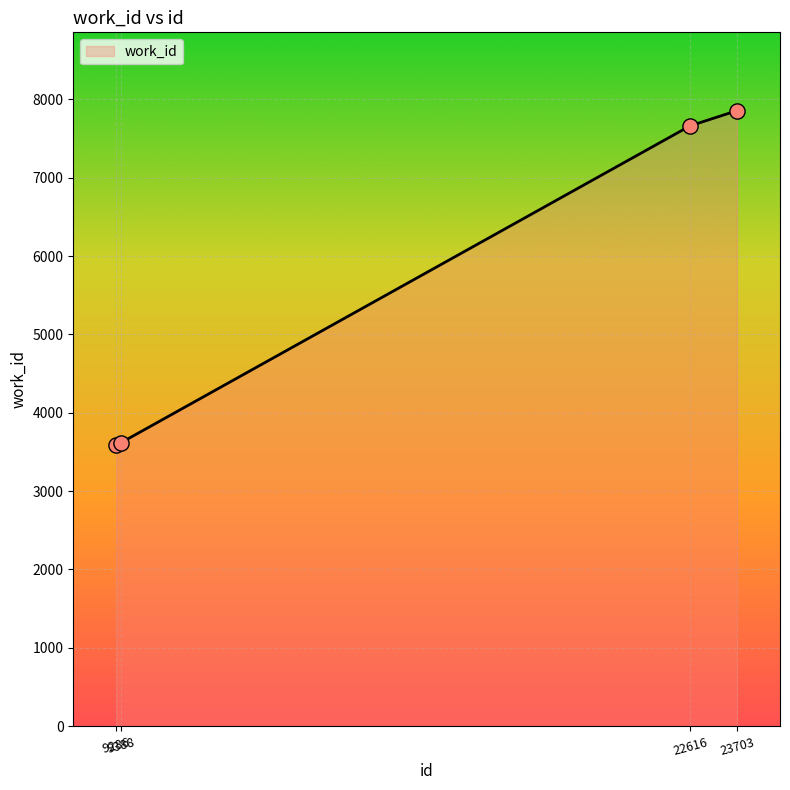

Which has a higher value, 23703 or 9388?

23703